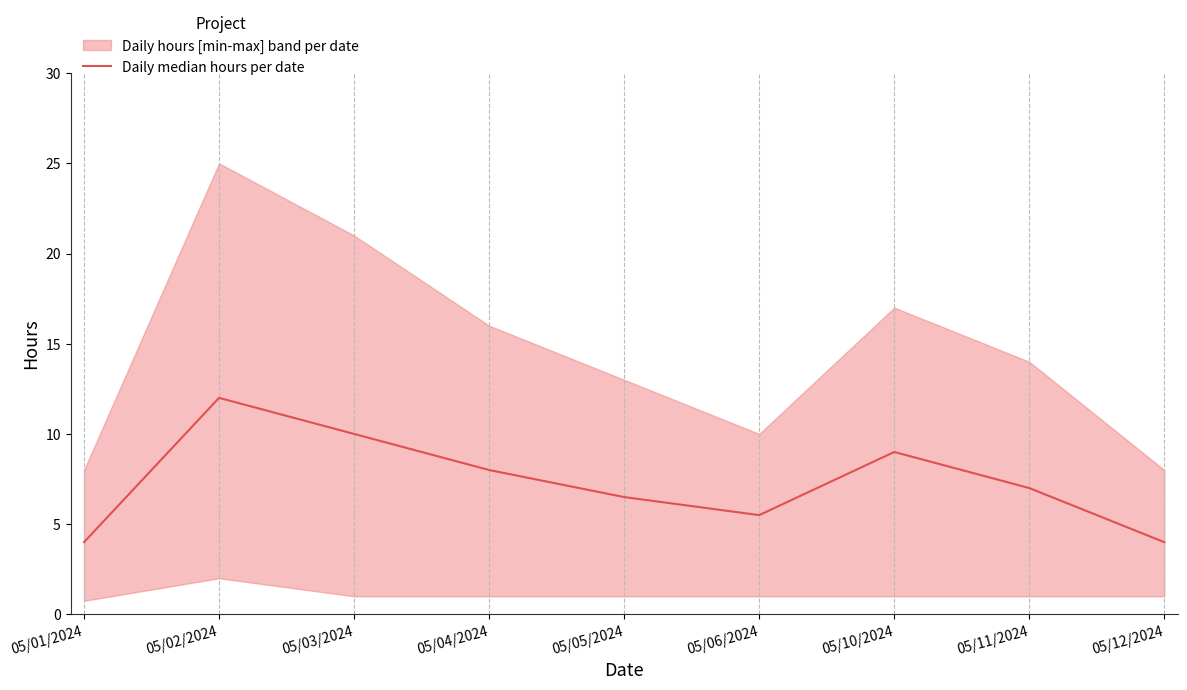

True or false: the data shows 3.6 at 05/04/2024.

False